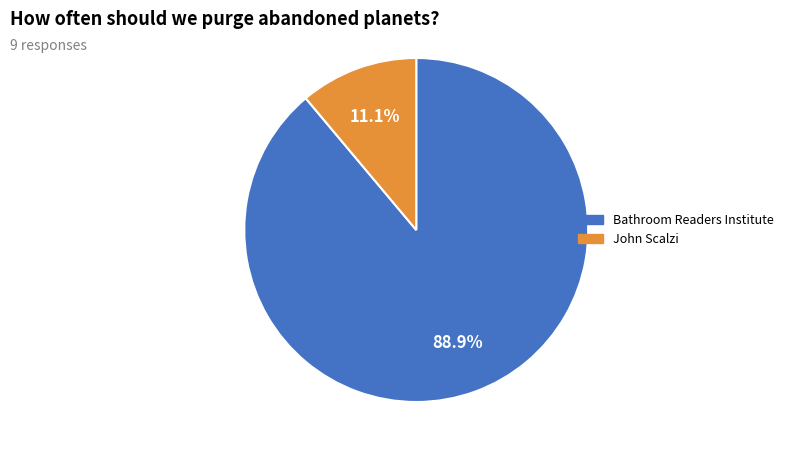

What percentage is the John Scalzi slice, to the nearest percent?

11%